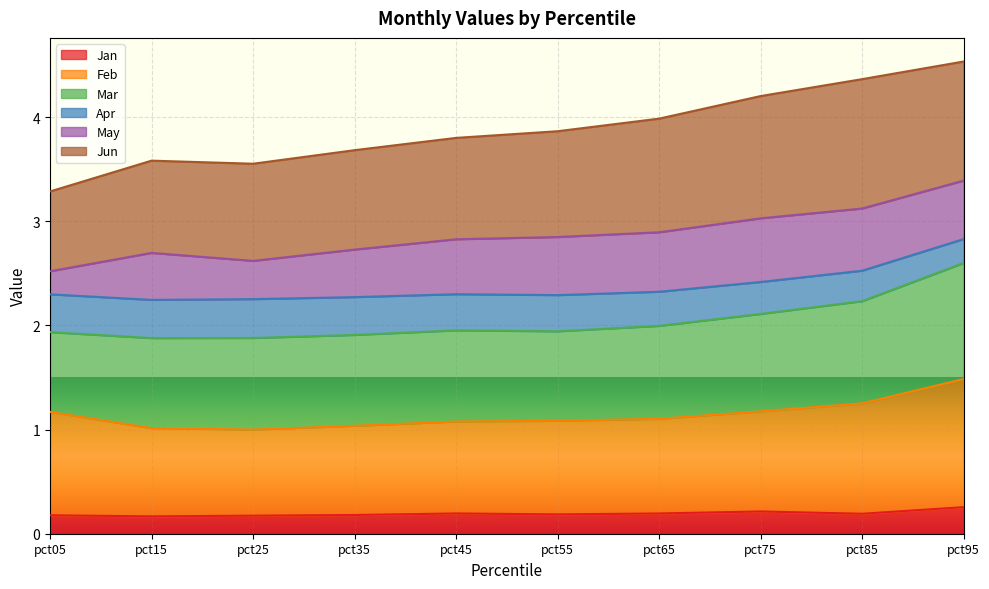

The value of Feb at pct65 is 1.8. True or false?

False